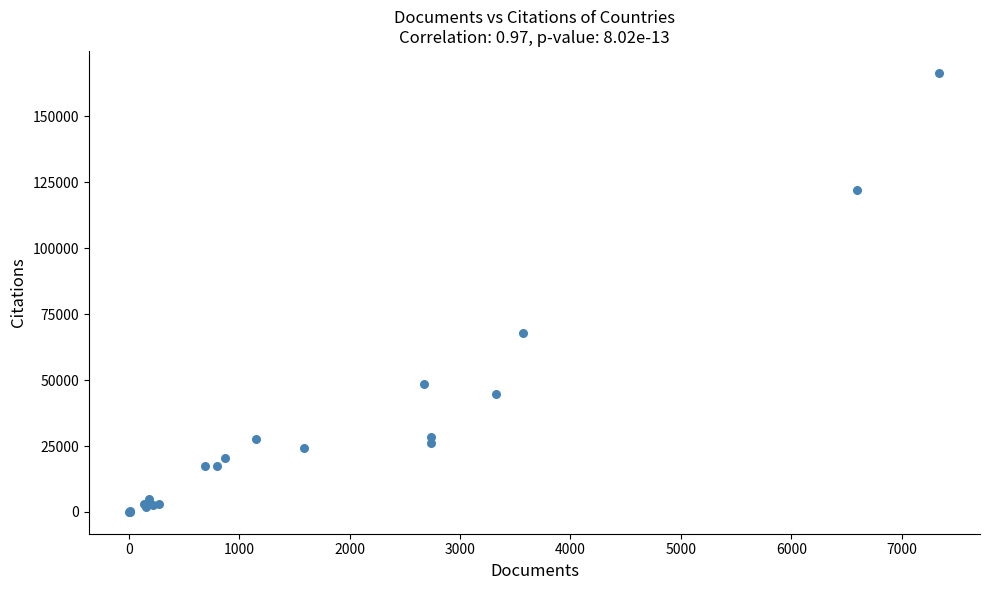

What Y value in the scatter plot is closest to 83272?

67692